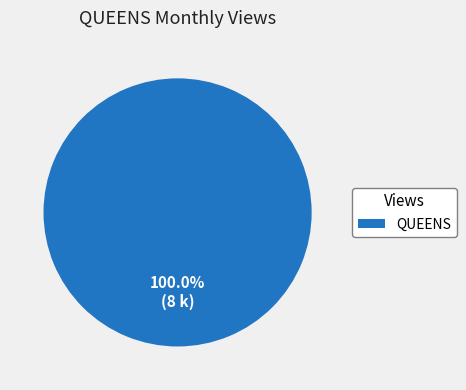

How many slices are in this pie chart?

1